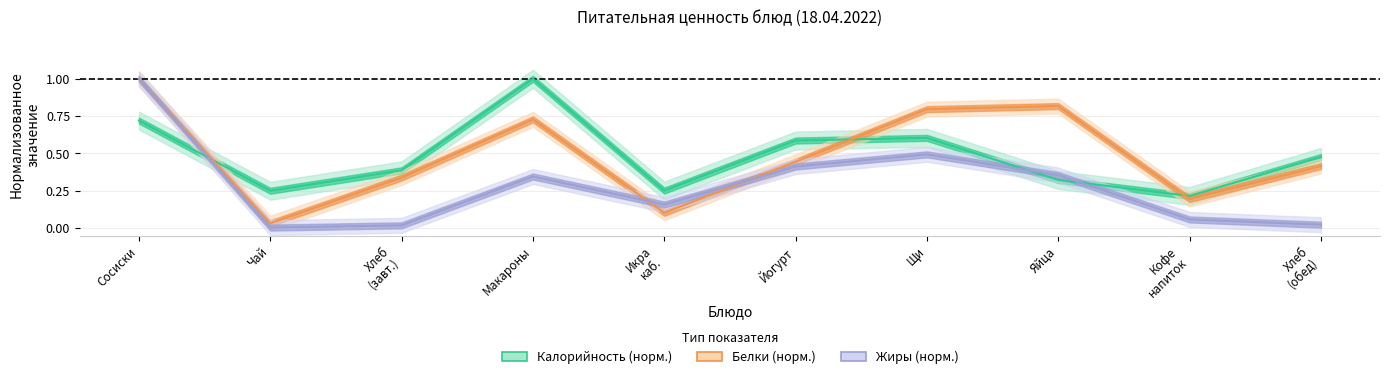

What is the highest value of the Жиры series?

1.0